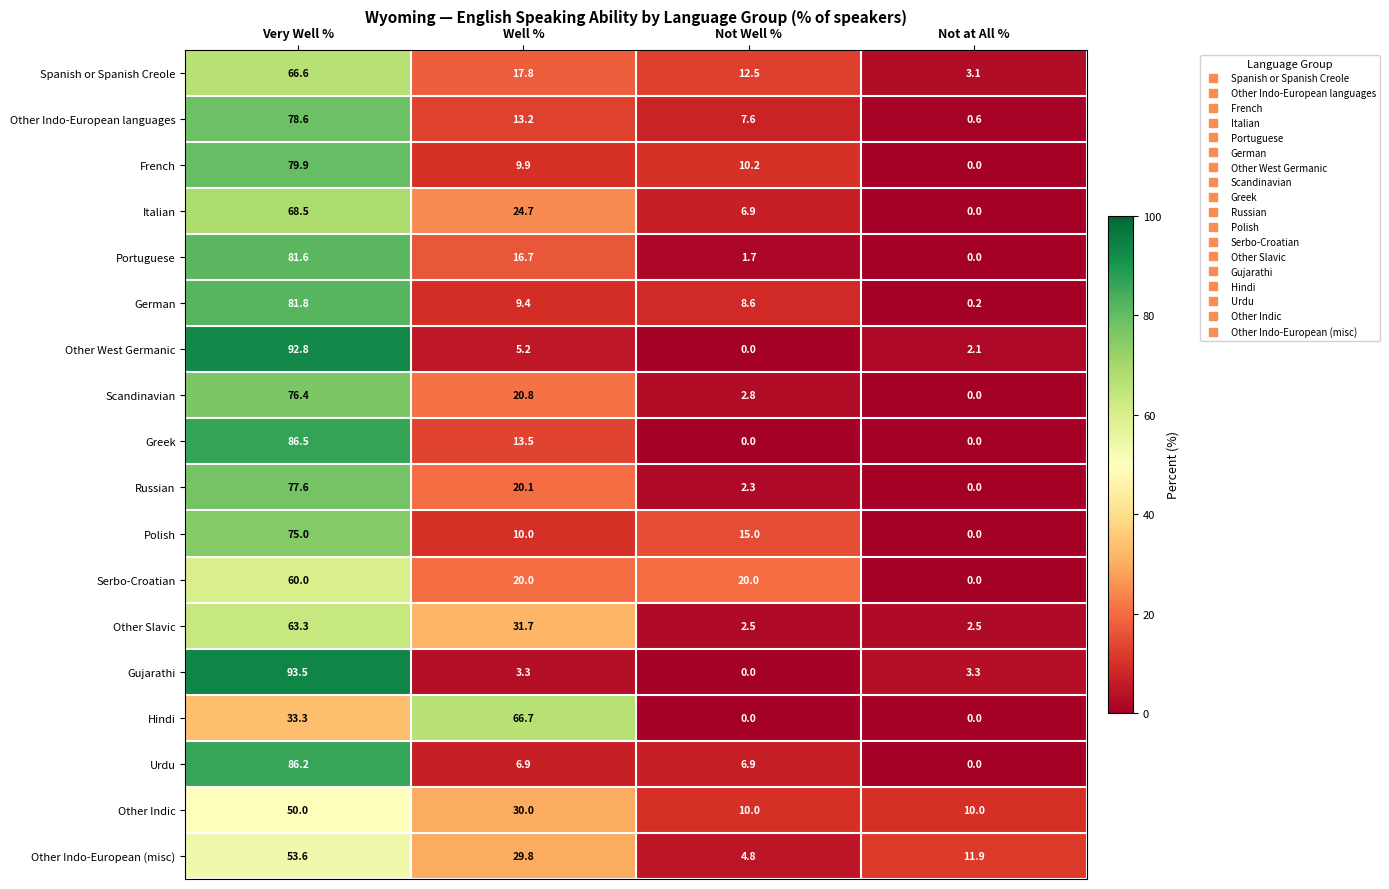

Between Well % and Not at All %, which series saw the biggest shift?

Hindi